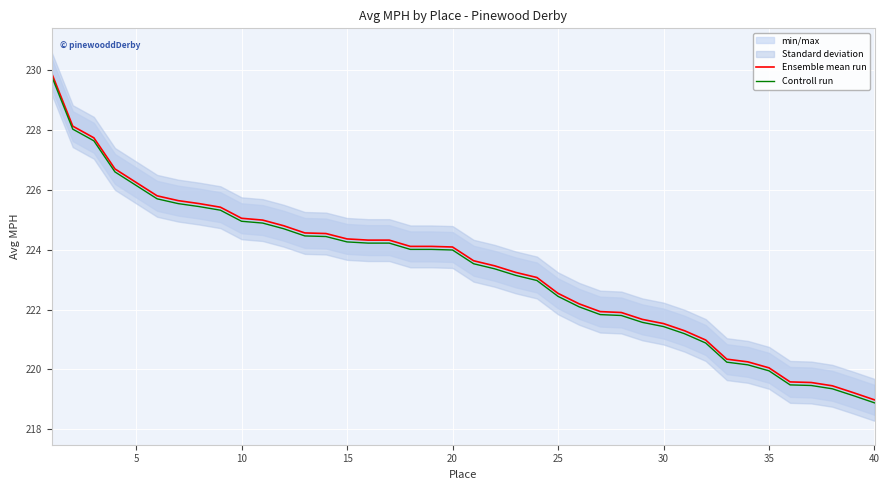

How many series are shown in this chart?

2